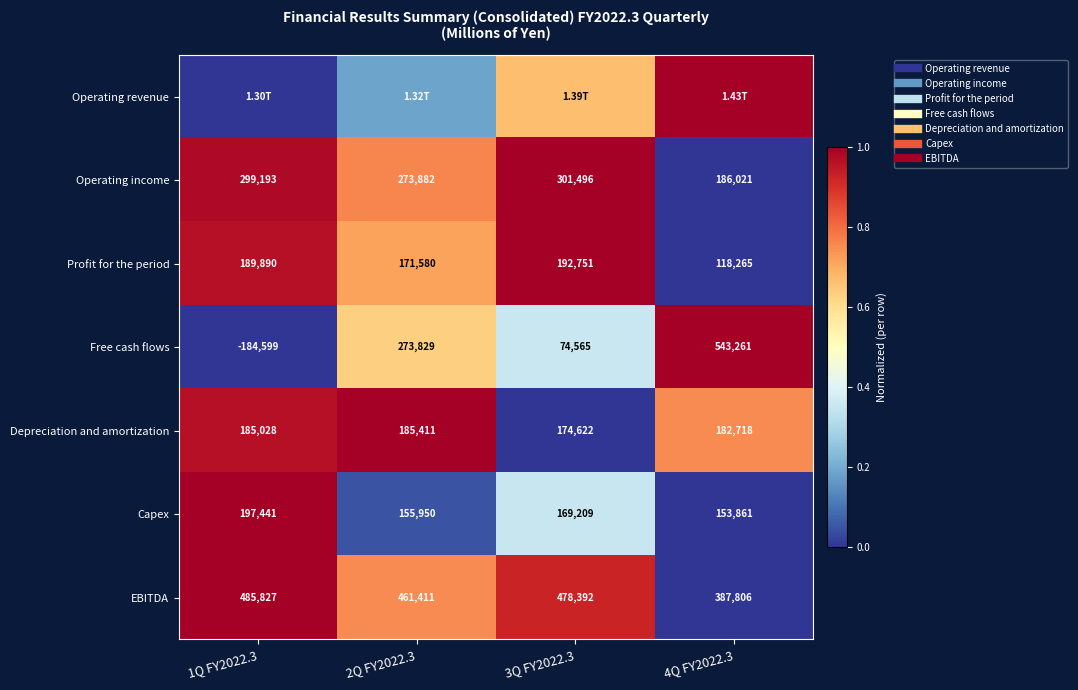

Is it true that Operating income equals 0.8 at 2Q FY2022.3?

True